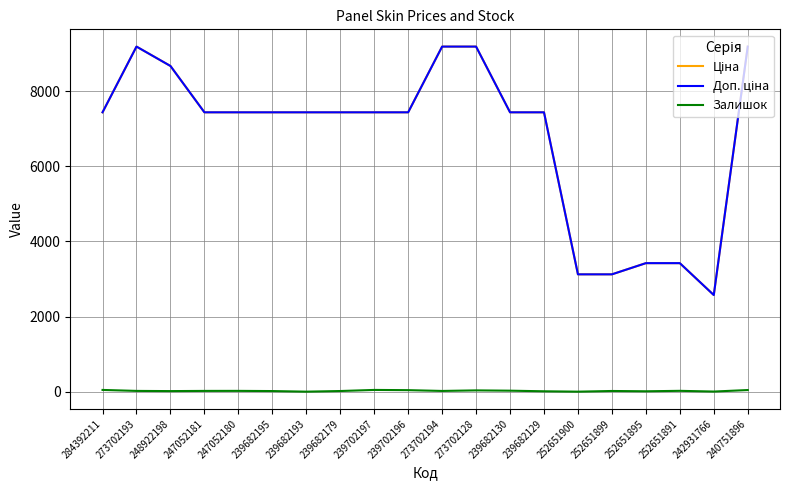

Which series has the largest total across all categories?

Доп. ціна